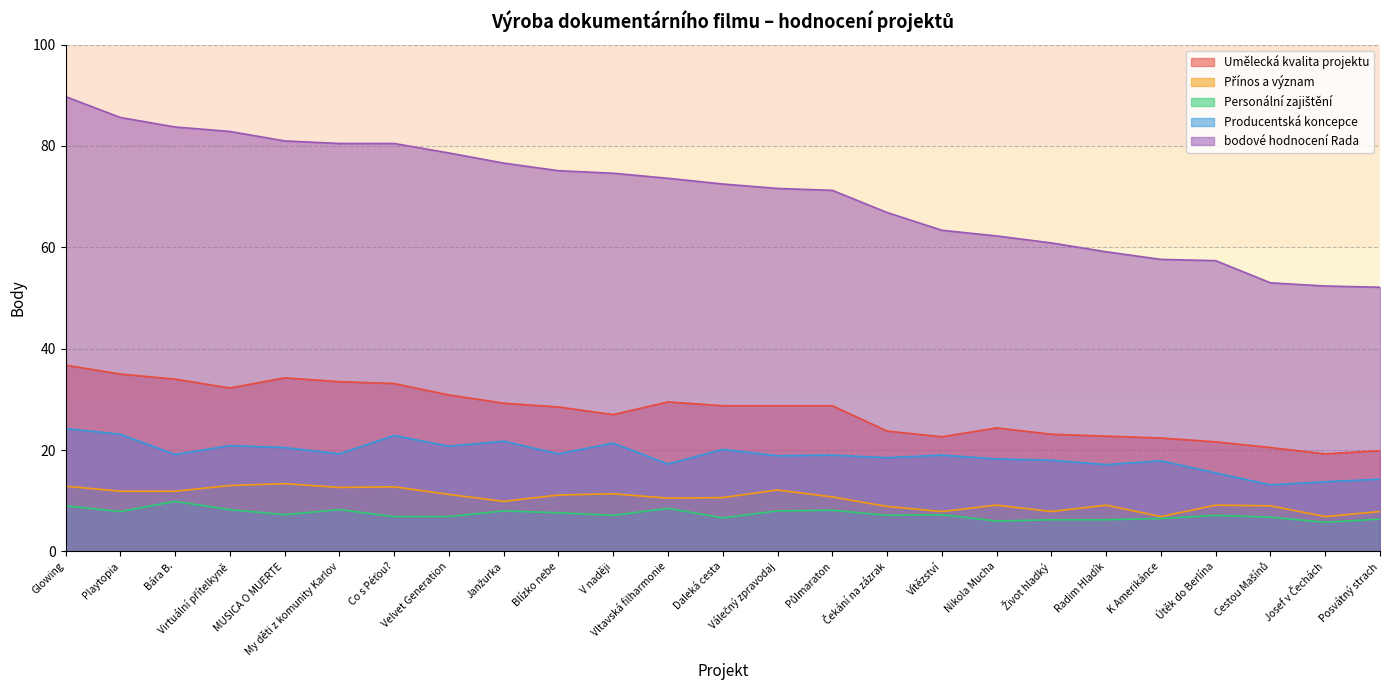

How many data points does each series have?

25